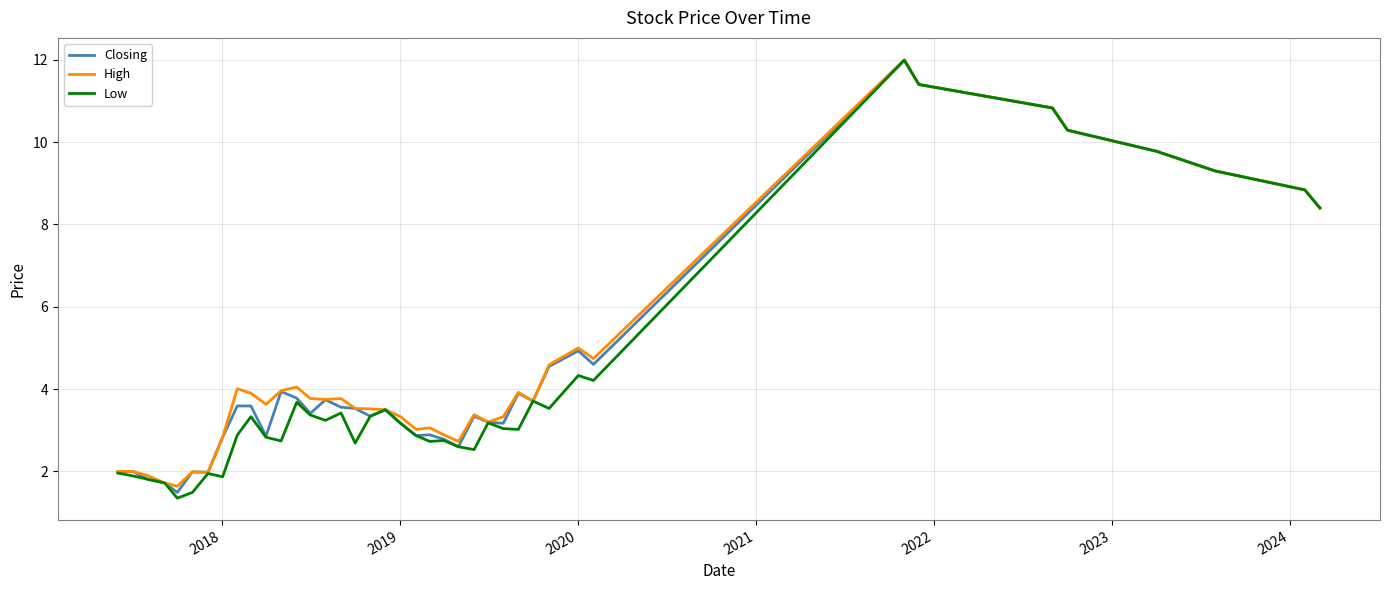

What is the minimum value shown in the chart?

1.4